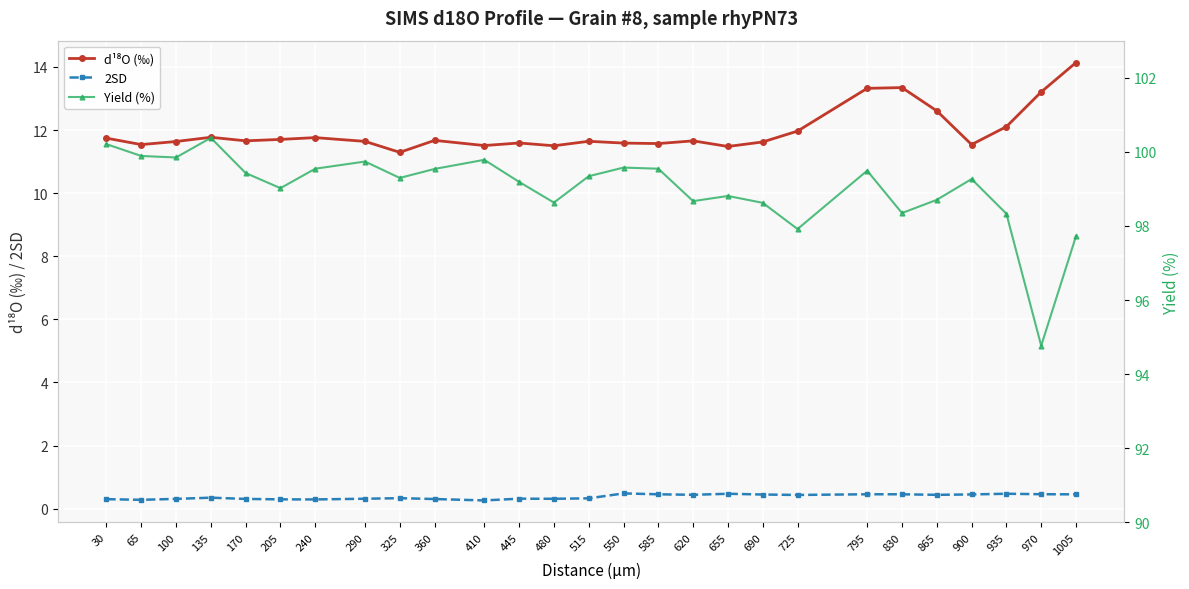

What is the lowest value of the 2SD series?

0.3